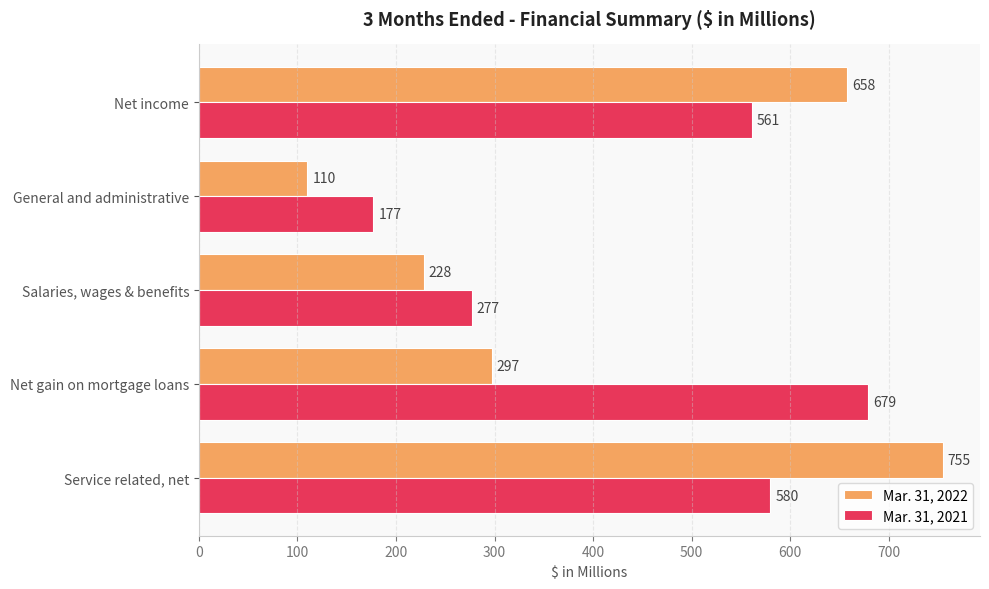

What is the difference between the maximum and minimum values in the Mar. 31, 2022 series?

645